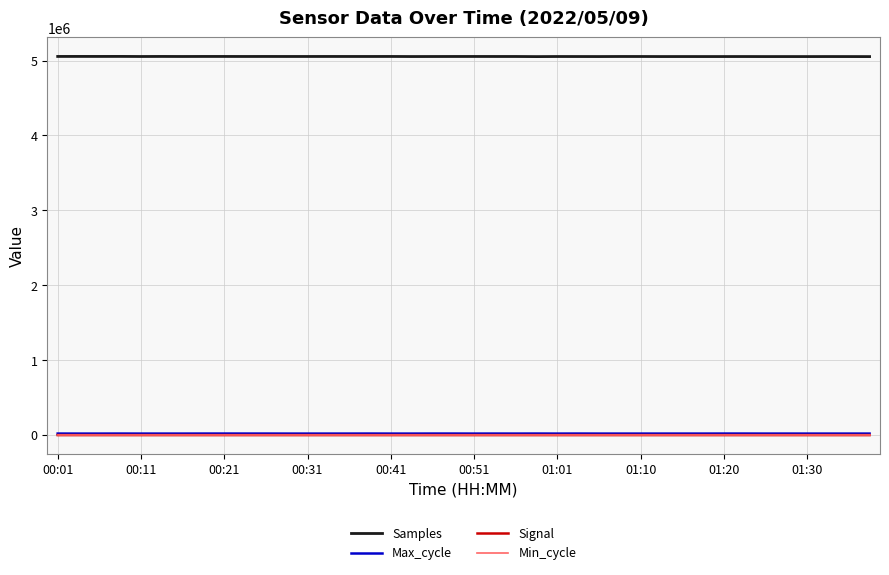

Which series has the largest range (max minus min)?

Samples